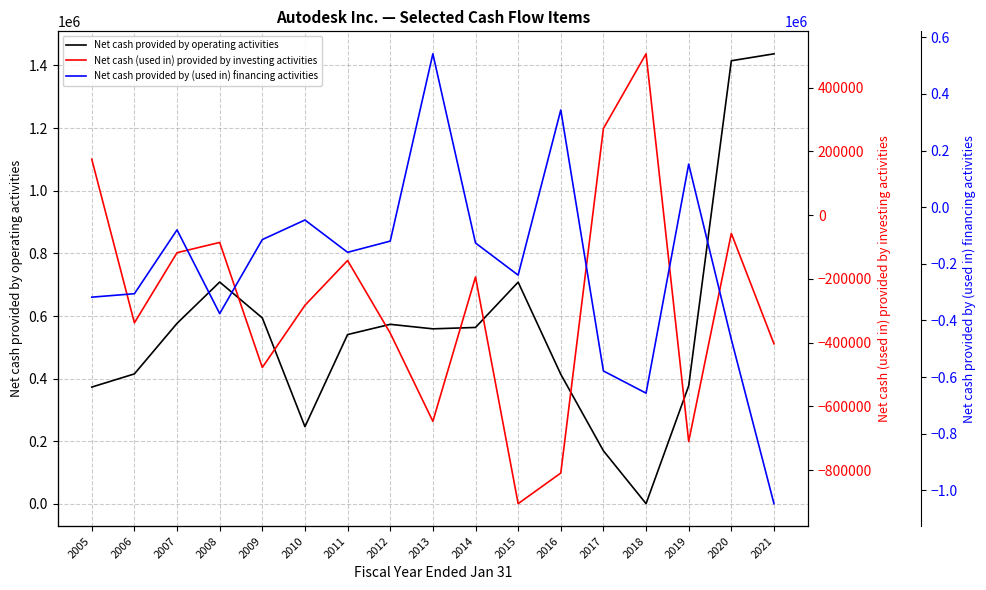

Is the value of Net cash (used in) provided by investing activities at 2010 greater than the value of Net cash provided by (used in) financing activities at 2021?

Yes